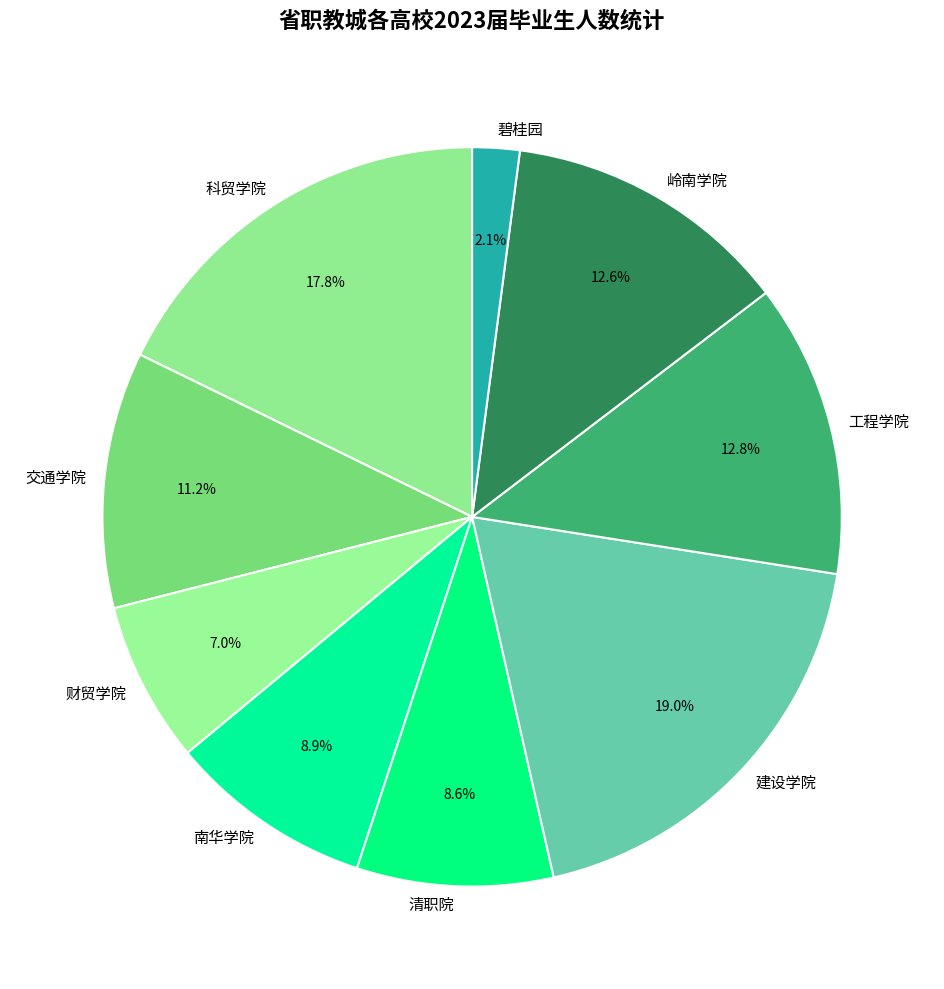

Which has a higher value, 科贸学院 or 建设学院?

建设学院